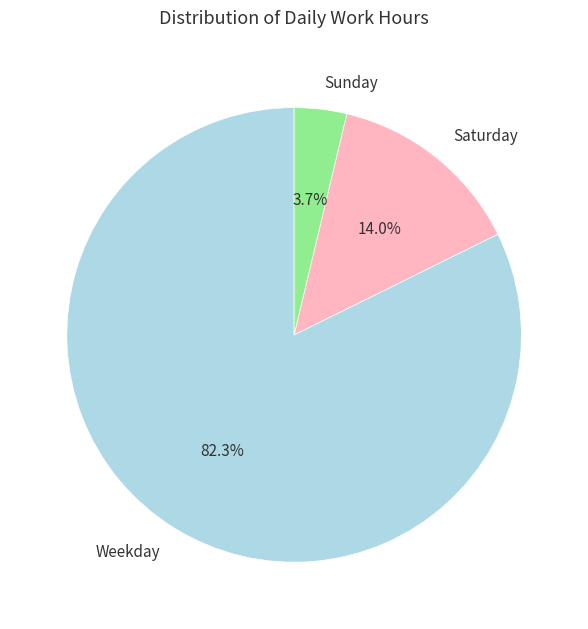

What is the largest slice in the pie chart?

Weekday